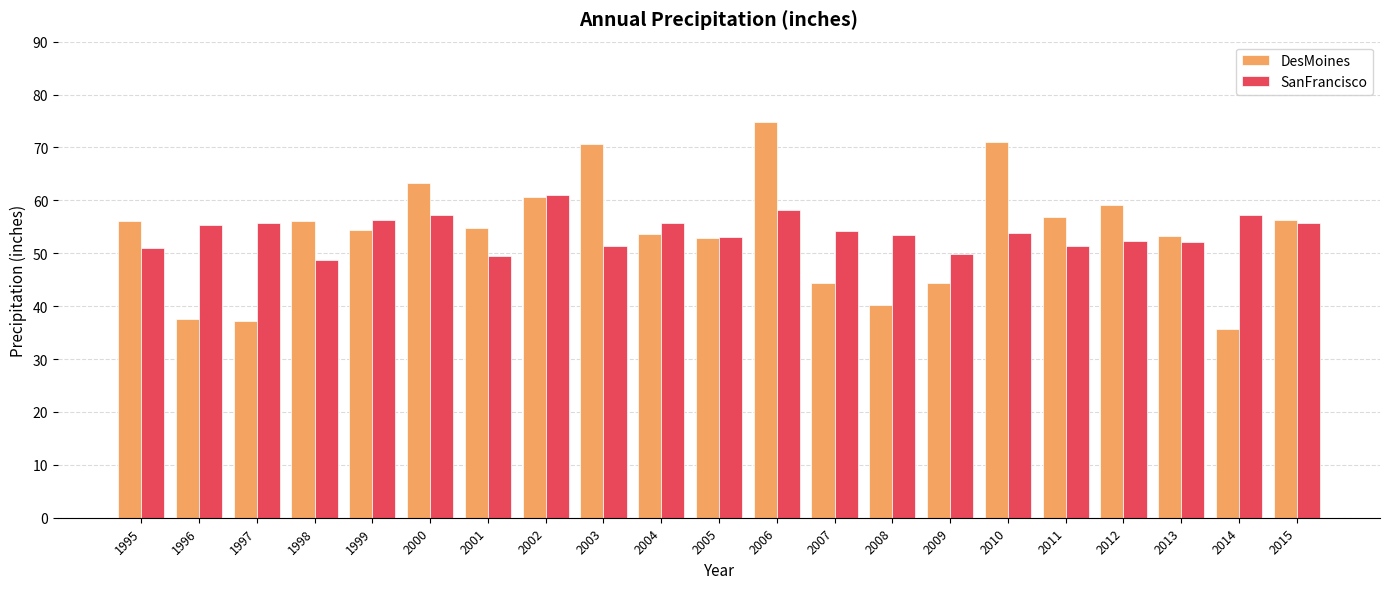

What is the spread (max minus min) of values at 1995?

5.0